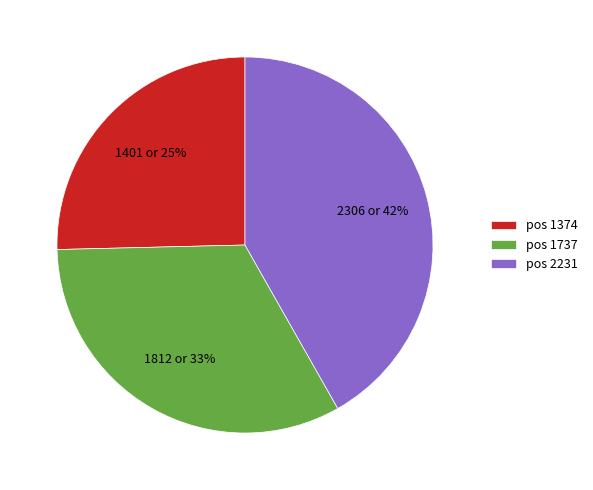

How many slices are in this pie chart?

3